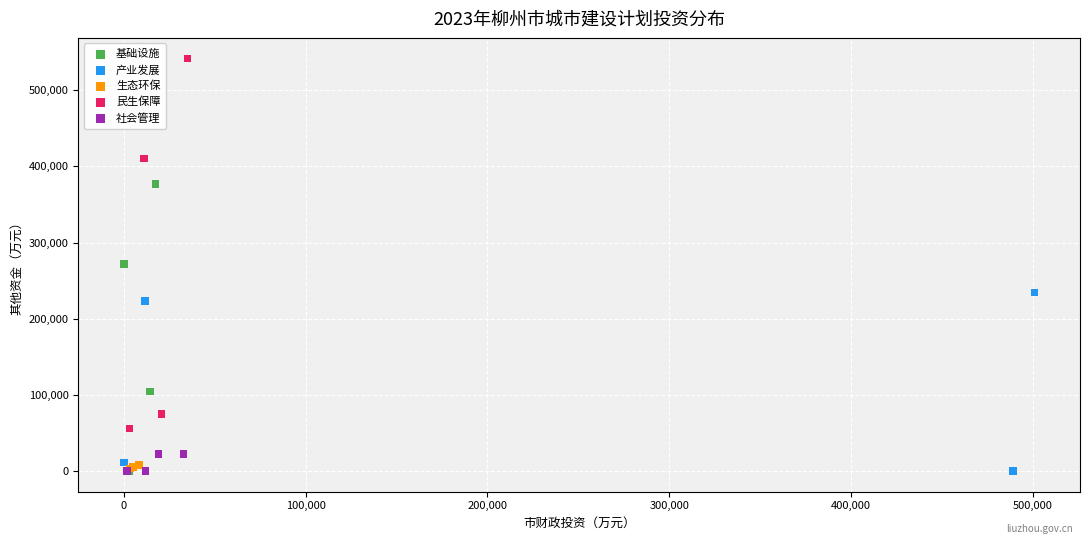

Which series has the largest Y range (max minus min)?

民生保障